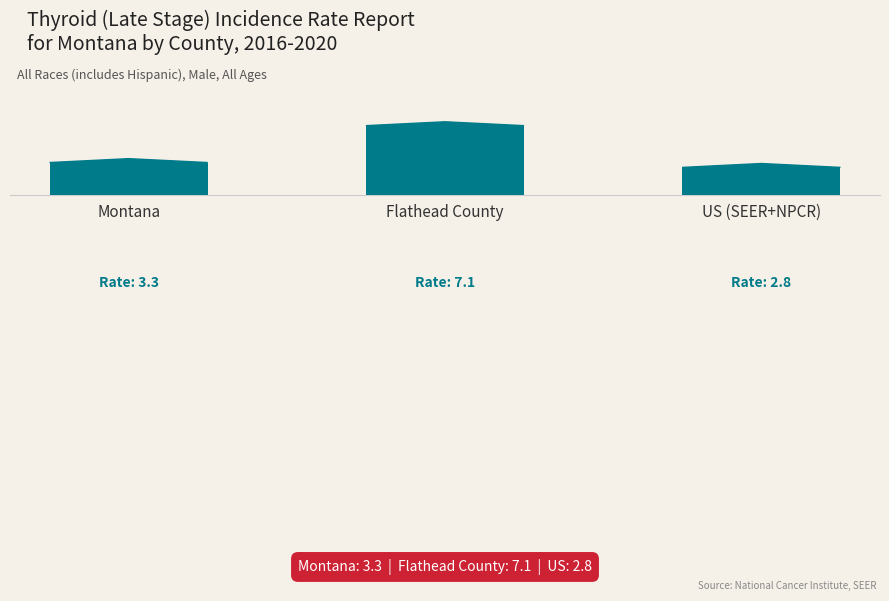

Rank the categories by value from lowest to highest.

US (SEER+NPCR), Montana, Flathead County